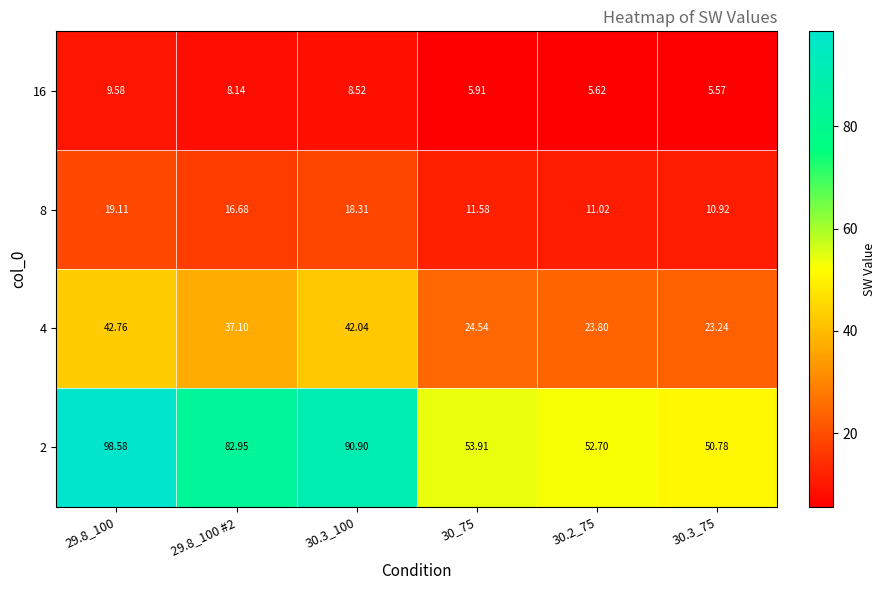

Reading left to right, transcribe all the data shown in this chart.

16: 29.8_100=9.6	29.8_100 #2=8.1	30.3_100=8.5	30_75=5.9	30.2_75=5.6	30.3_75=5.6
8: 29.8_100=19.1	29.8_100 #2=16.7	30.3_100=18.3	30_75=11.6	30.2_75=11.0	30.3_75=10.9
4: 29.8_100=42.8	29.8_100 #2=37.1	30.3_100=42.0	30_75=24.5	30.2_75=23.8	30.3_75=23.2
2: 29.8_100=98.6	29.8_100 #2=83.0	30.3_100=90.9	30_75=53.9	30.2_75=52.7	30.3_75=50.8